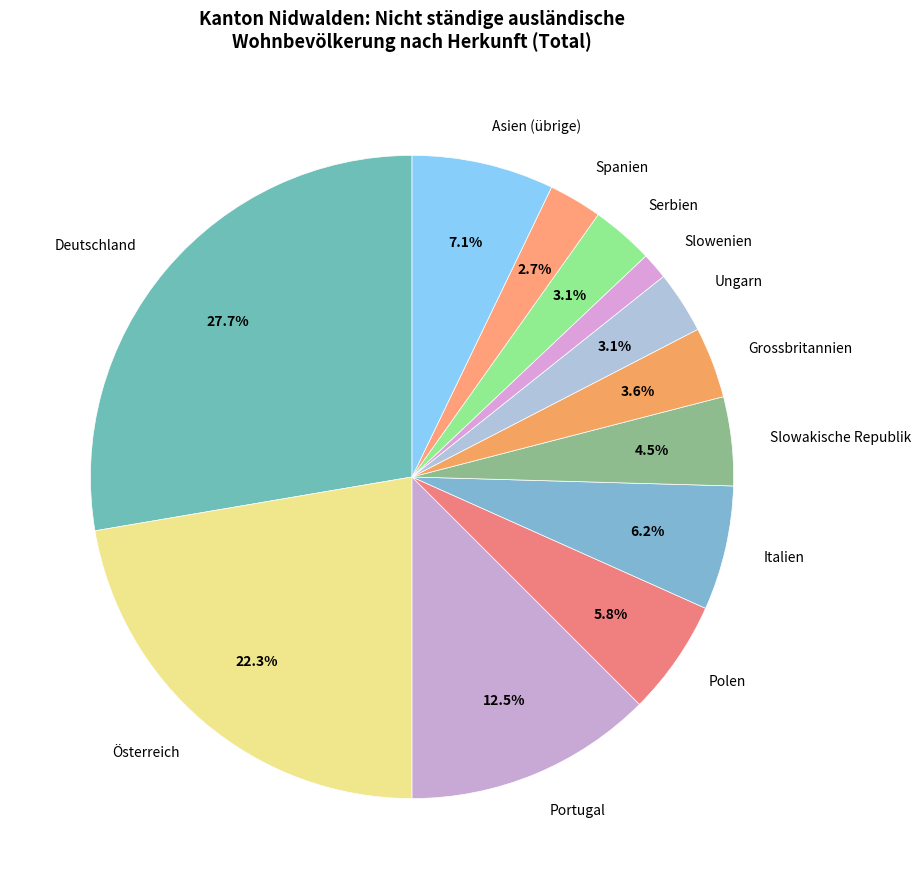

What is the smallest slice in the pie chart?

Slowenien